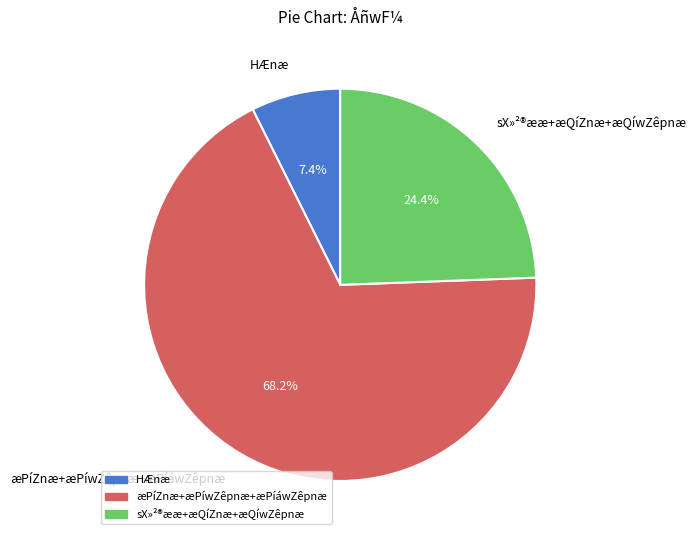

Is the sum of æPíZnæ+æPíwZêpnæ+æPíáwZêpnæ and sX»²®ææ+æQíZnæ+æQíwZêpnæ greater than half?

Yes